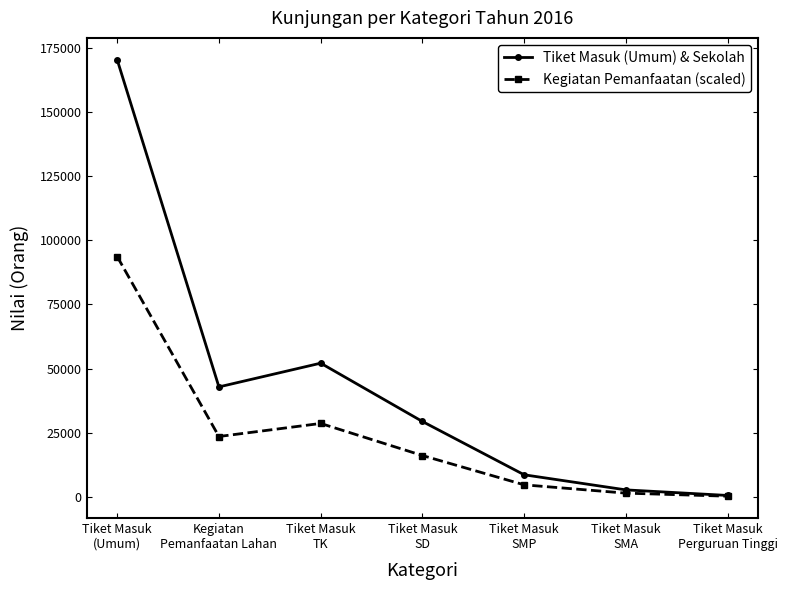

What is the label of the 1st point from the right?

Tiket Masuk
Perguruan Tinggi